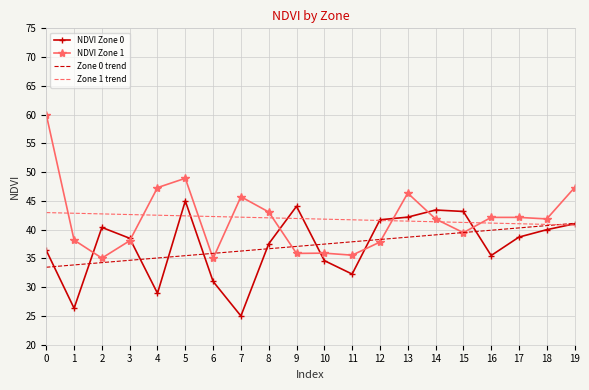

Count the number of categories in the chart.

20